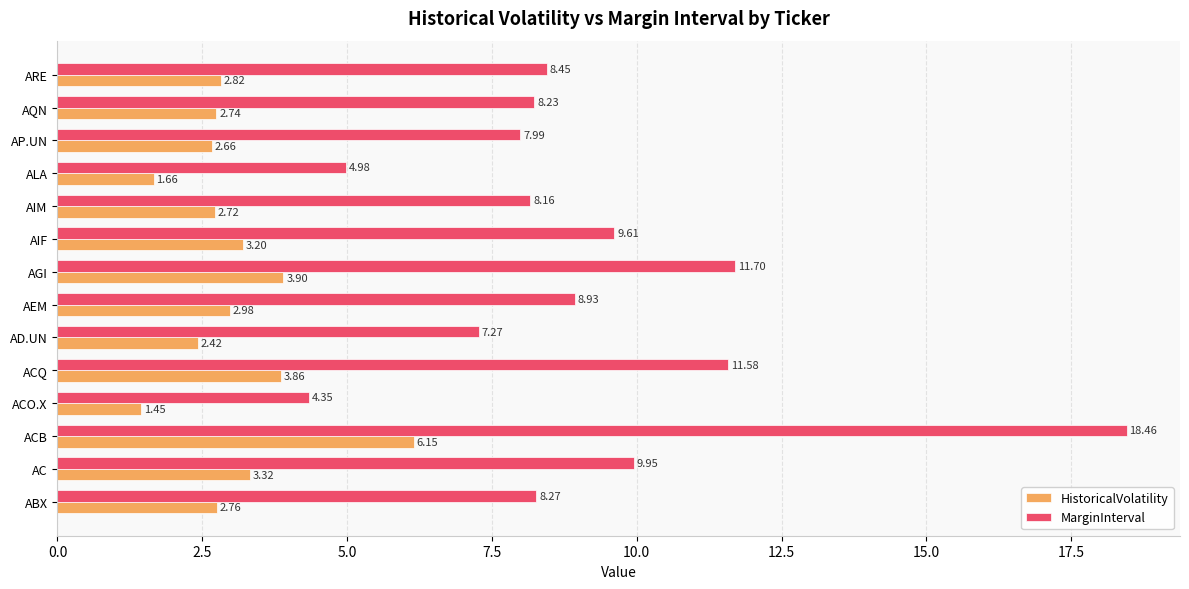

Which series has the widest spread of values?

MarginInterval